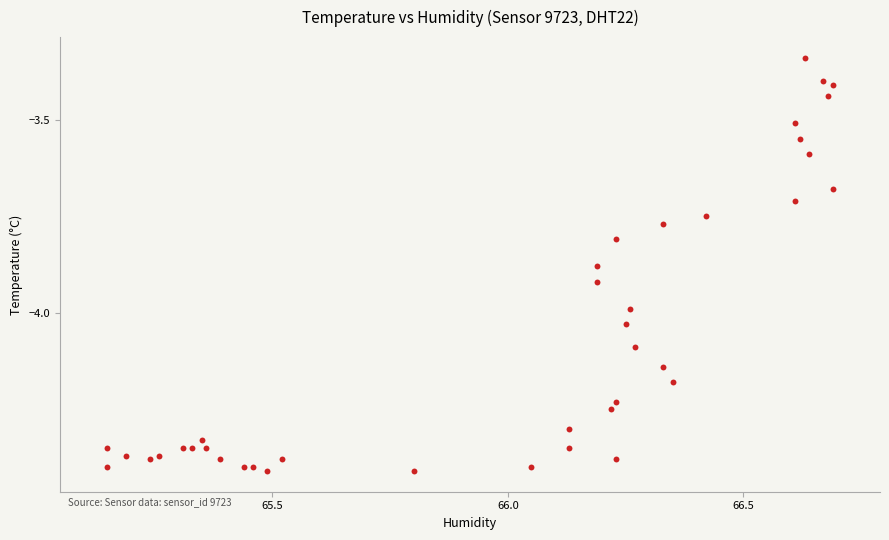

What is the range of Y values (max minus min)?

1.1